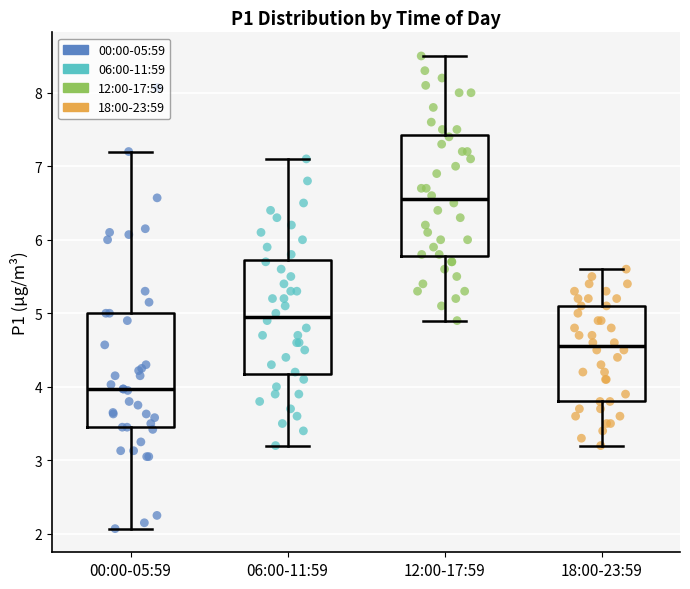

Where does the upper whisker of the box for 06:00-11:59 end on the y-axis? The values are not printed on the chart, so give them approximately, as read against the axis.

7.1